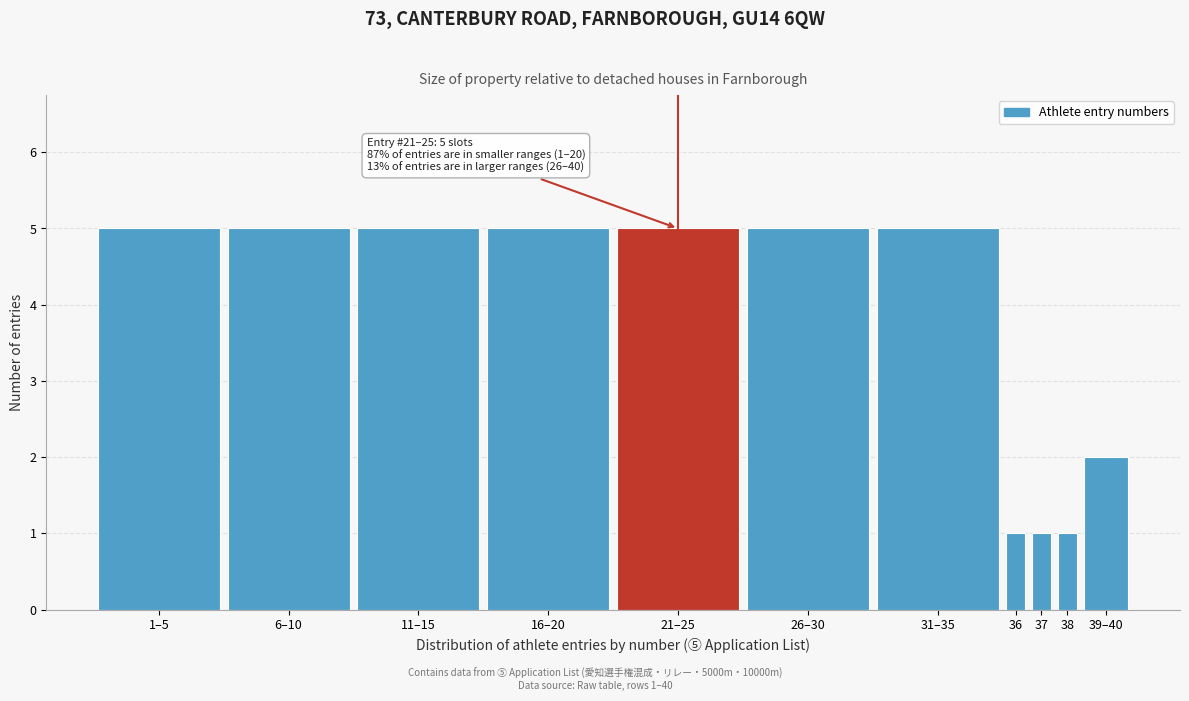

Reading left to right, extract all data points from this chart.

5	5	5	5	5	5	5	1	1	1	2